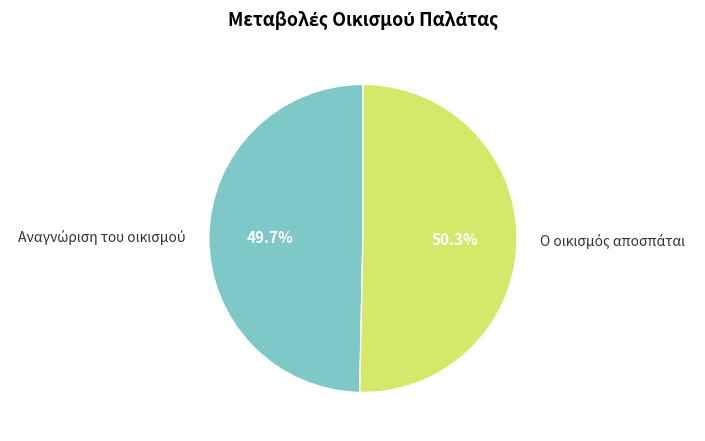

Is there a majority slice in this chart?

Yes